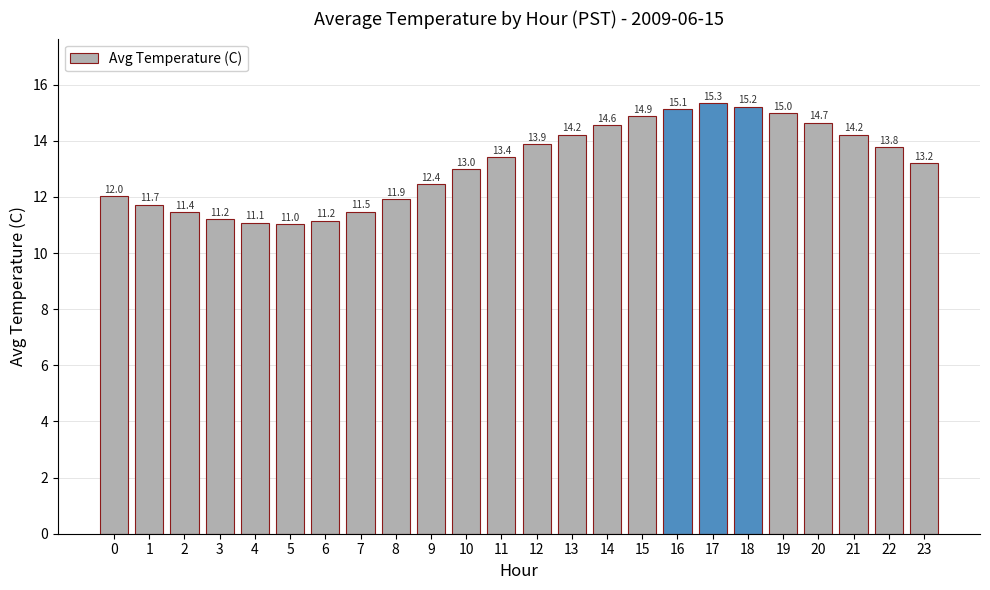

What is the change in value from 4 to 12?

+2.8